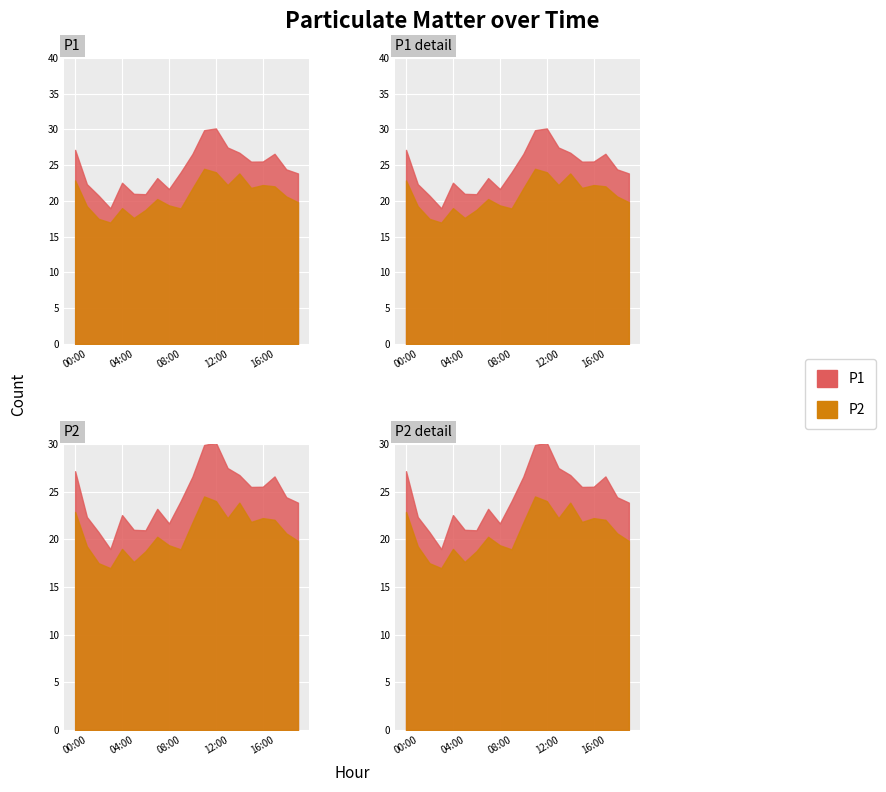

Where is the first local maximum for P1?

04:00